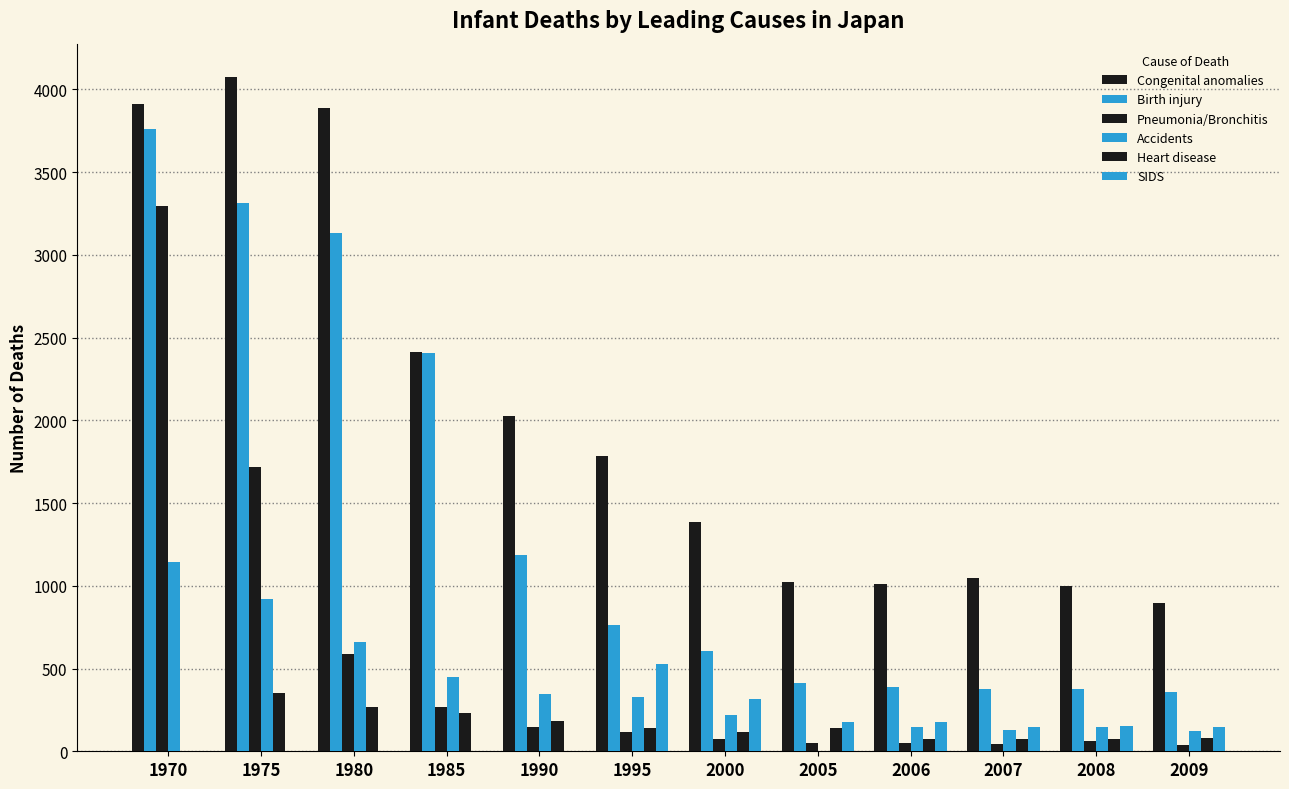

Are the bars grouped side by side (vs. stacked)?

Yes